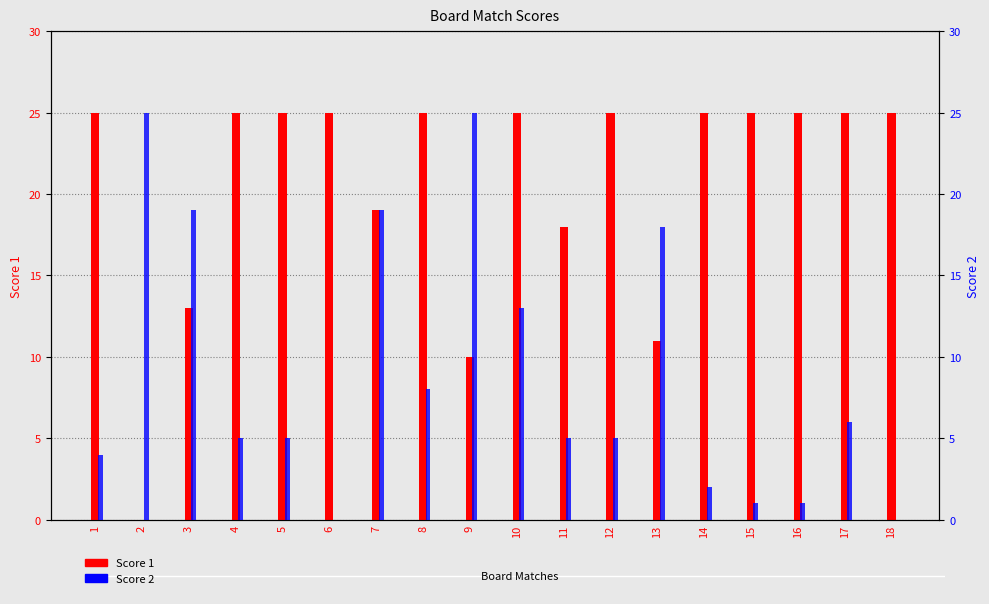

List the series in order of their overall mean, highest first.

Score 1, Score 2